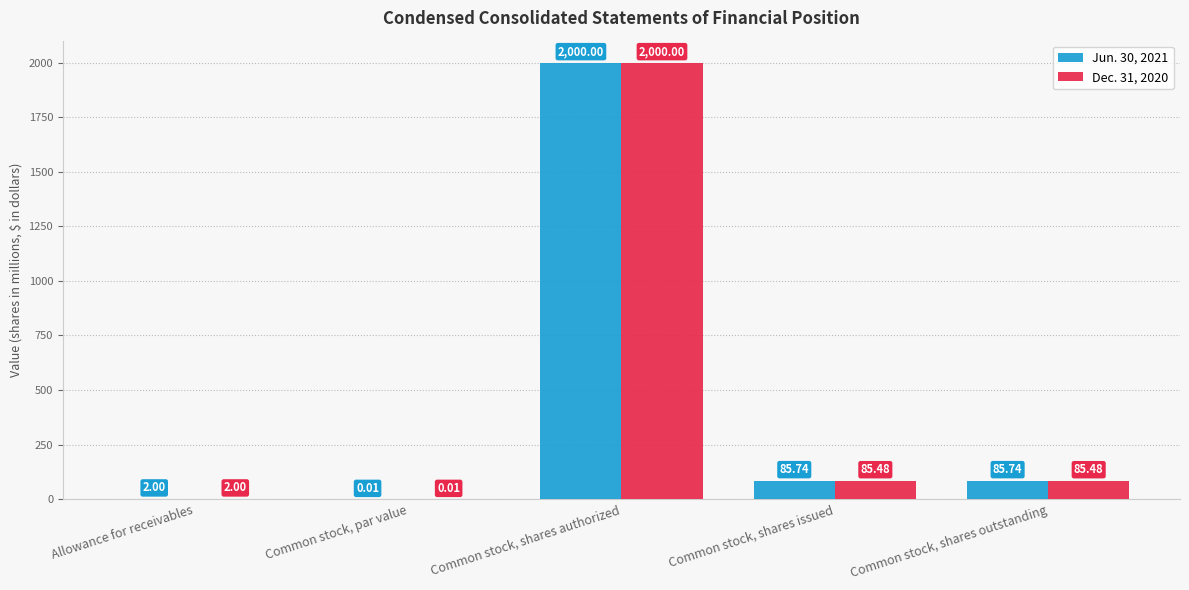

Which category has the highest value in the Jun. 30, 2021 series?

Common stock, shares authorized